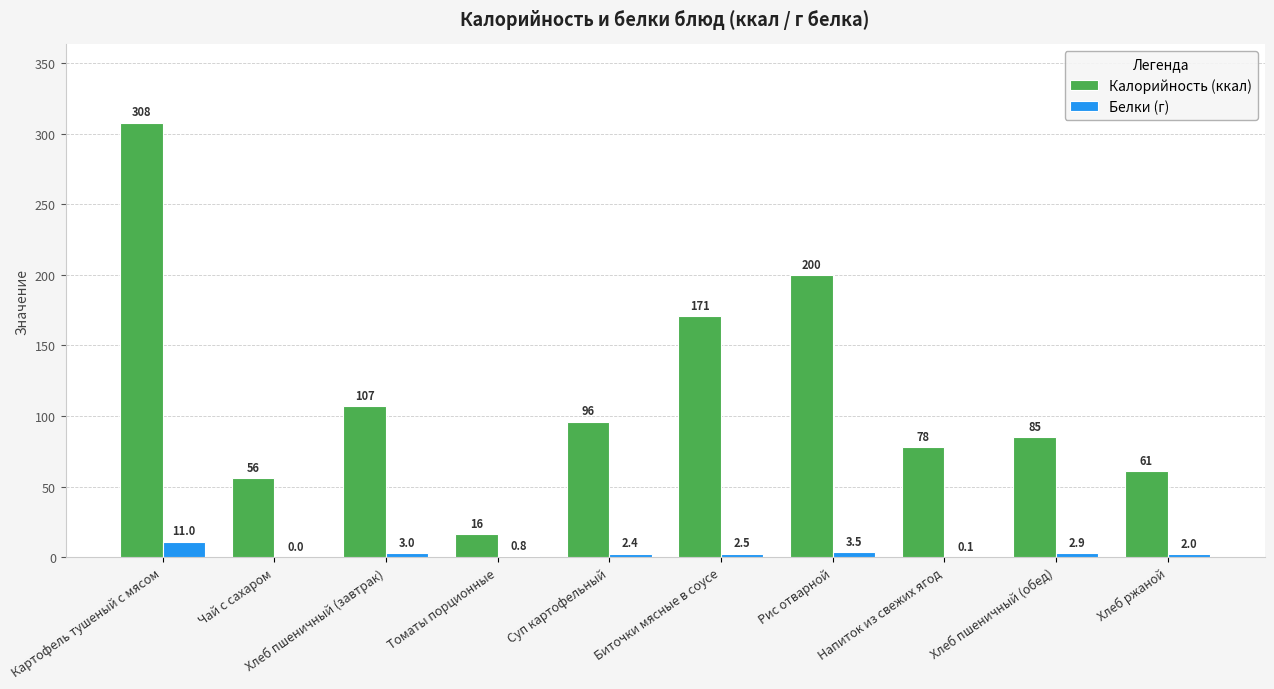

The value of Белки (г) at Картофель тушеный с мясом is 11.0. True or false?

True